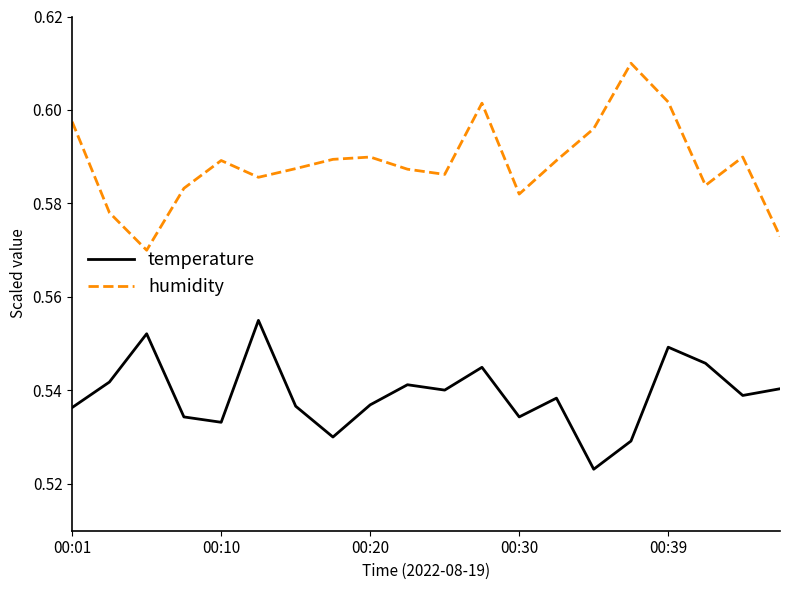

How many temperature values are between 0 and 1?

20